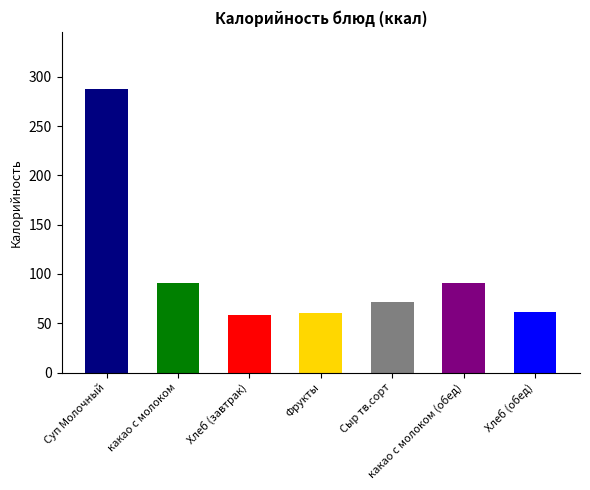

Between какао с молоком and Суп Молочный, which is larger?

Суп Молочный